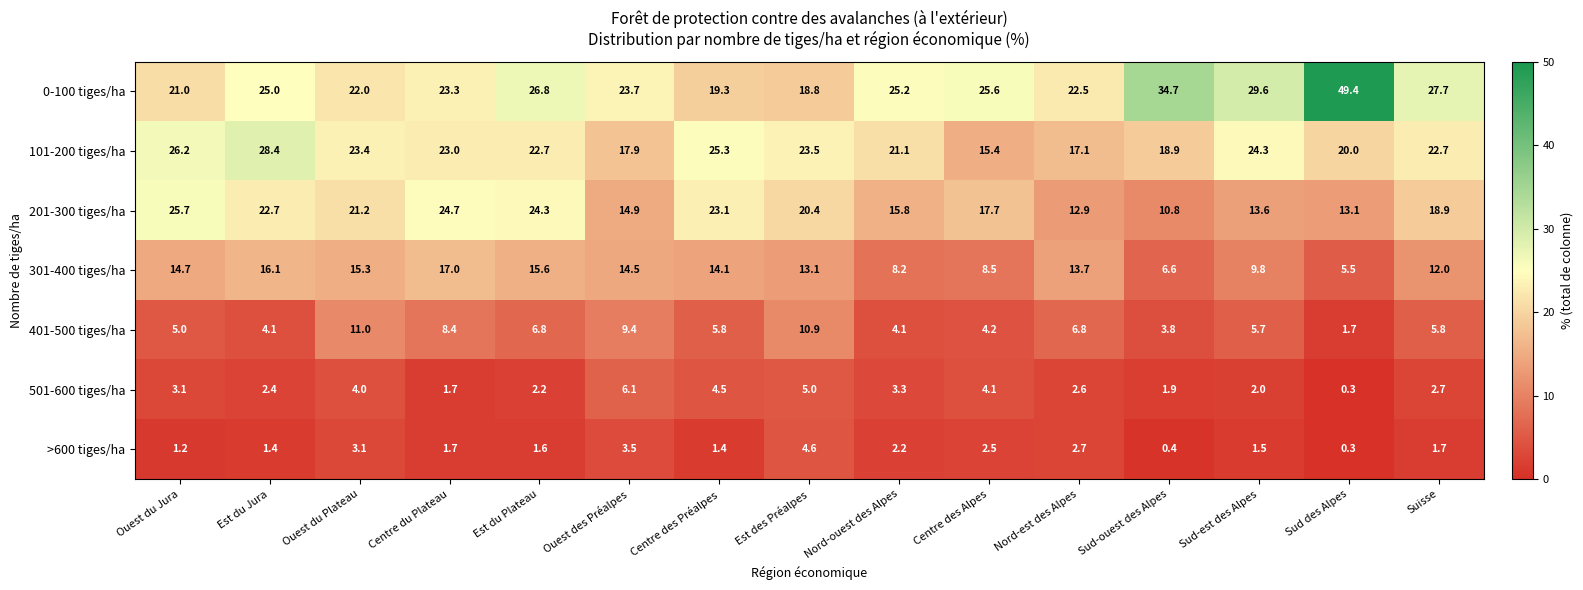

At how many categories does at least one series exceed 45?

1